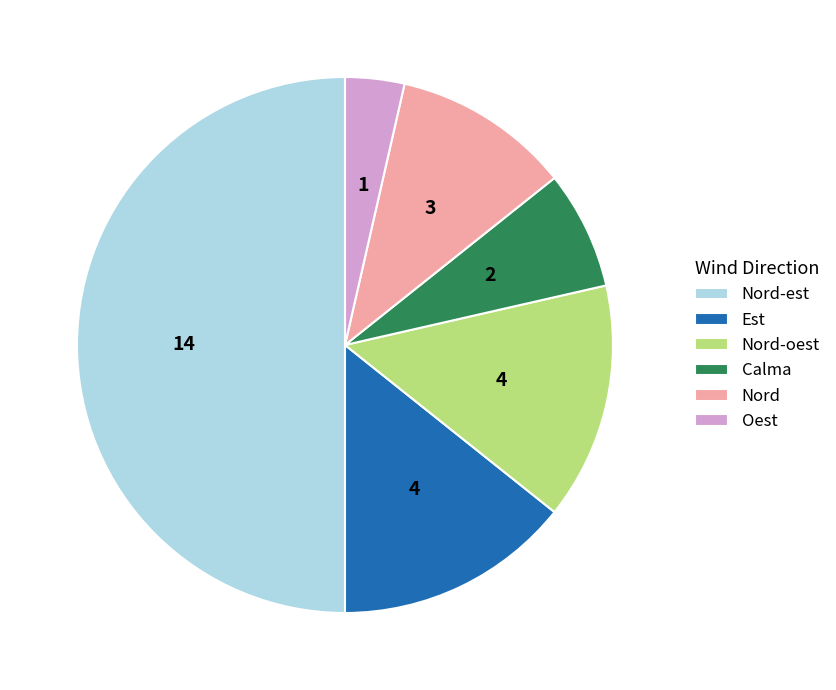

Approximately how many times larger is the value at Nord-oest compared to Nord-est?

0.3